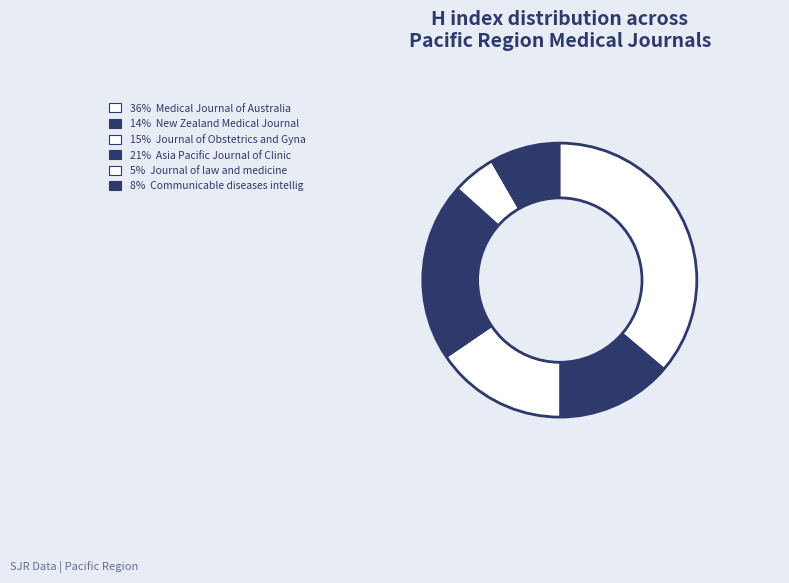

Count the number of slices in the pie.

6